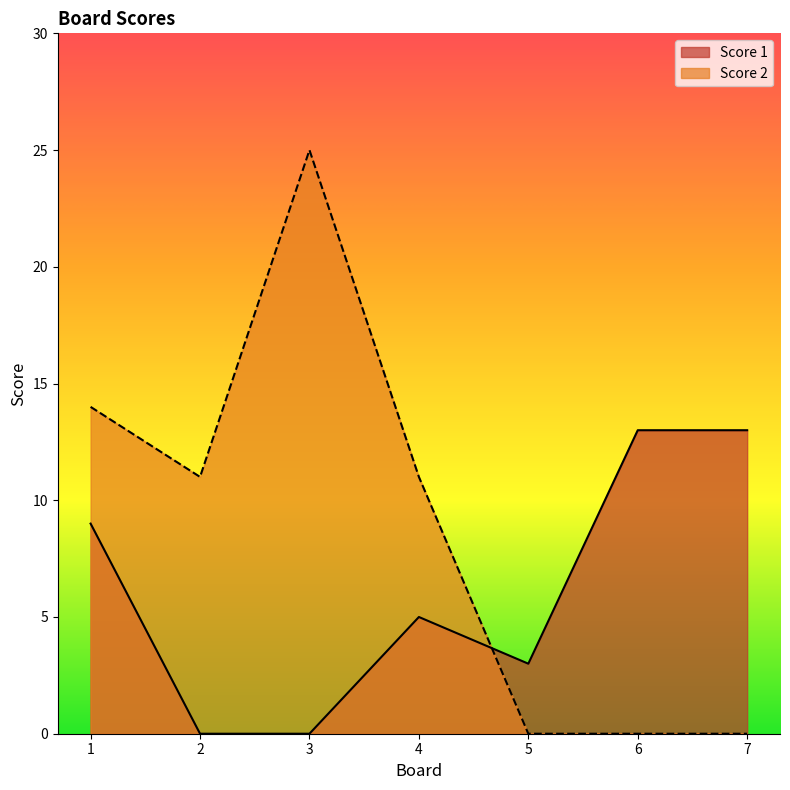

How many lines are shown in the chart?

2